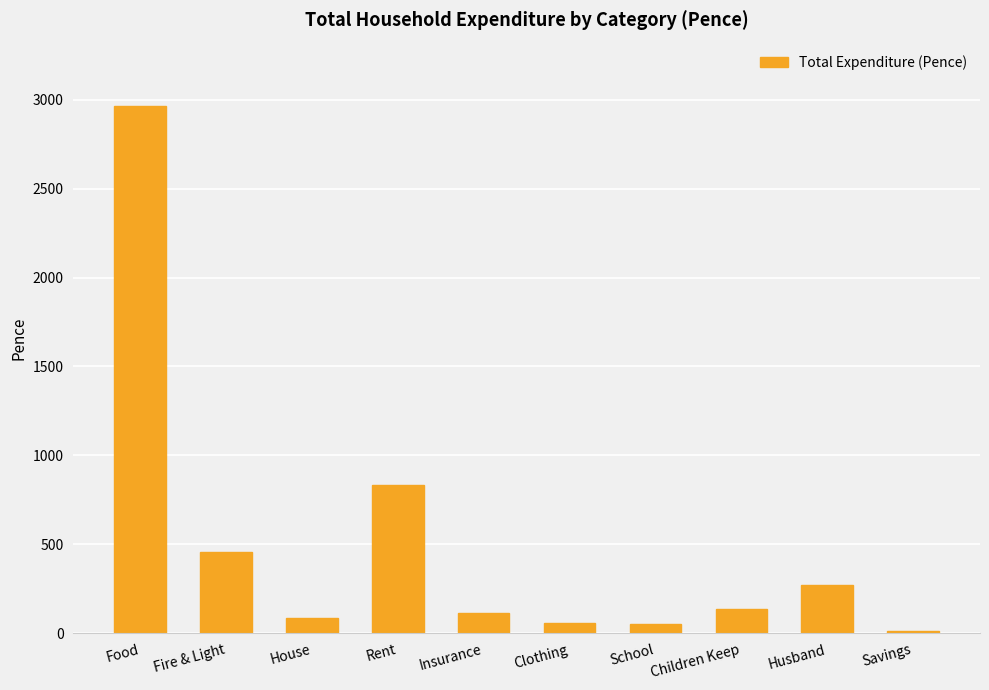

What is the sum of all values?

4987.0